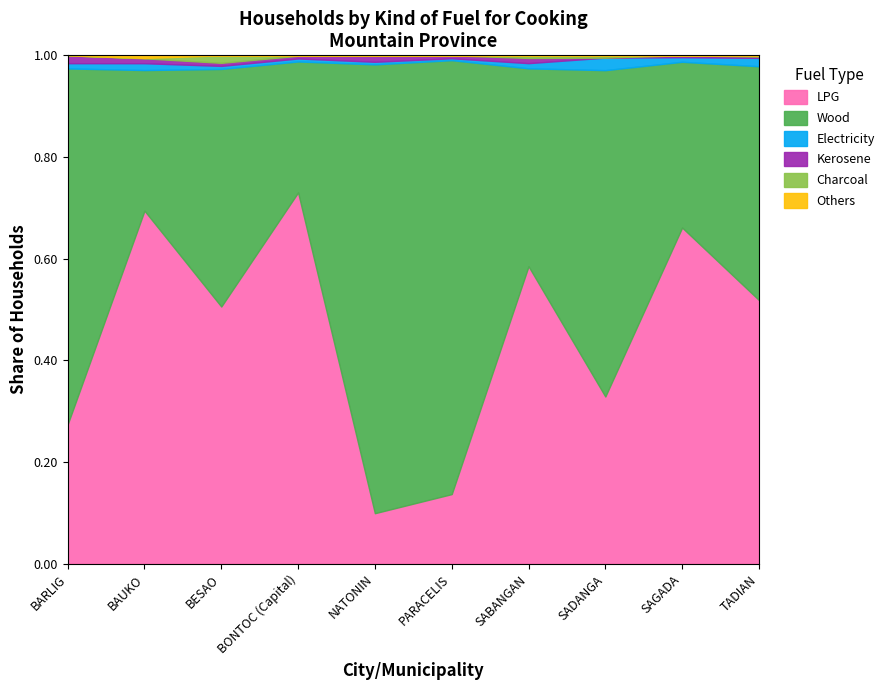

At which label does LPG reach its minimum?

NATONIN